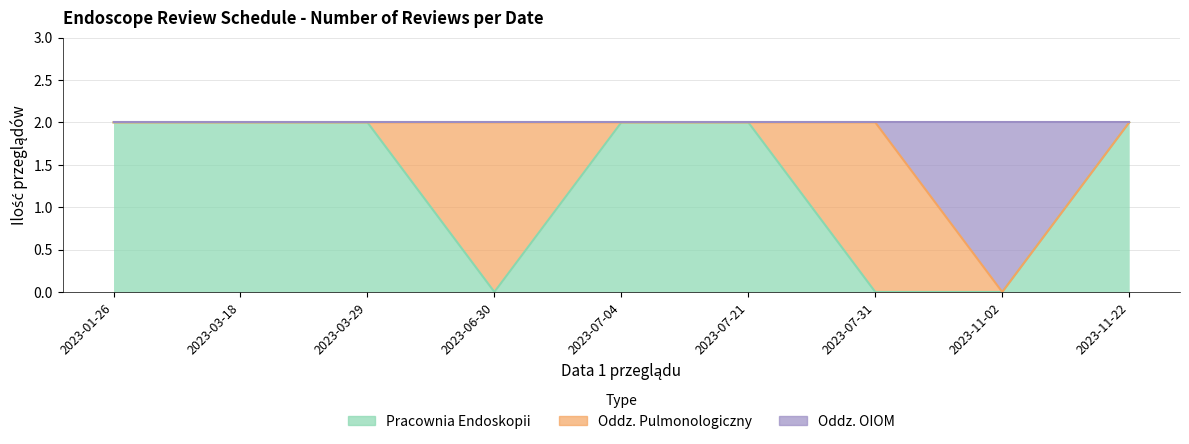

What is the difference between the second highest and second lowest values in the Pracownia Endoskopii series?

2